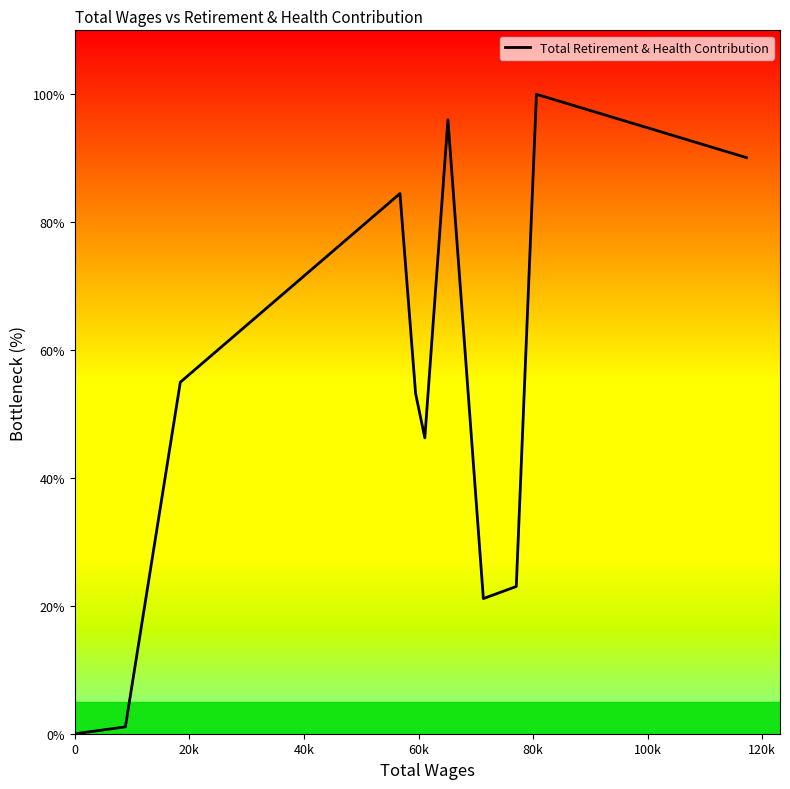

True or false: the data has more than 2 interior local peaks.

True